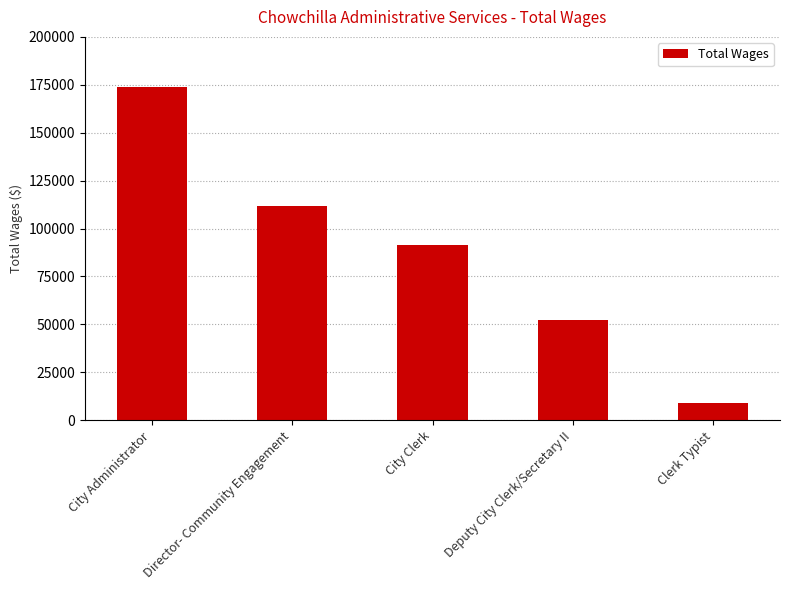

How many bars are there in total?

5